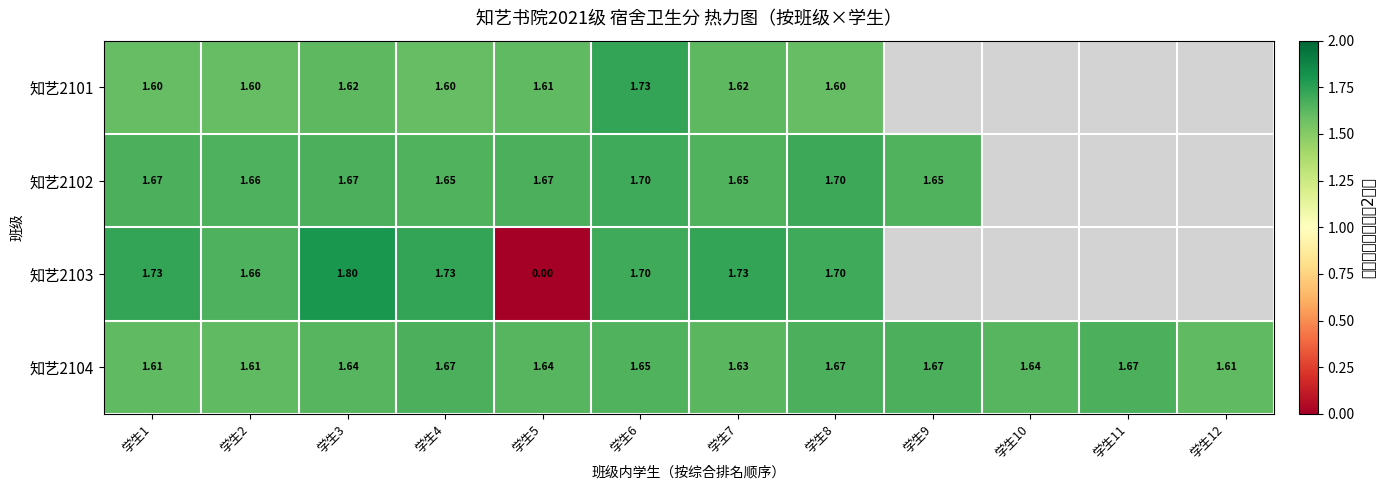

Between 学生5 and 学生12, which series saw the biggest shift?

知艺2104